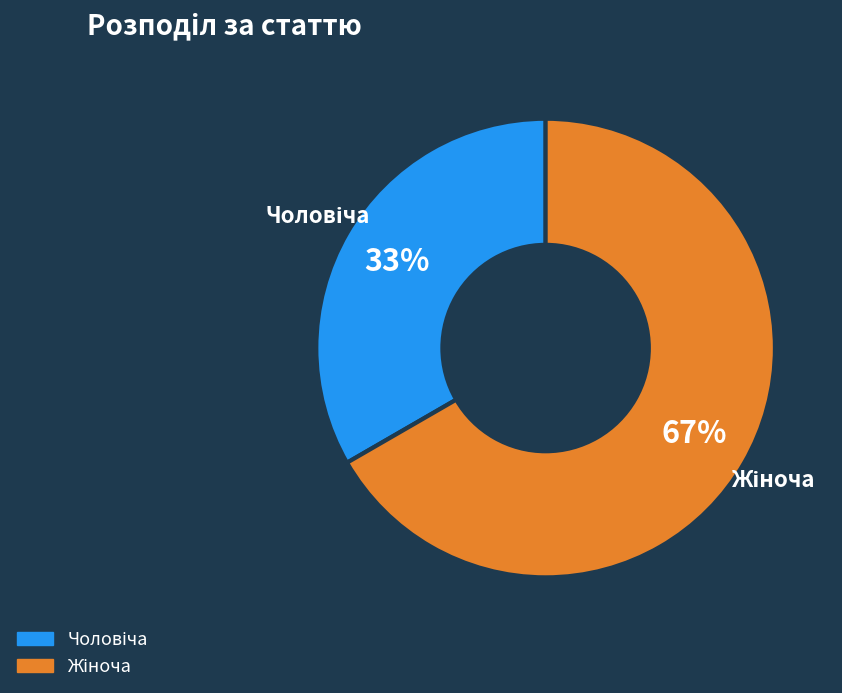

To the nearest percent, what is the average slice percentage?

50%